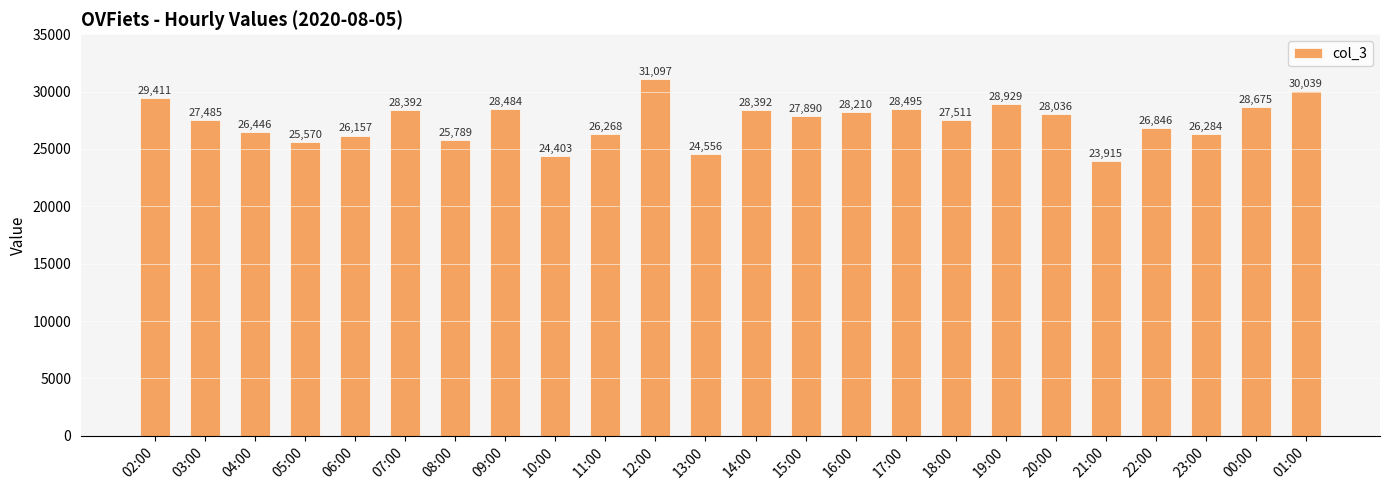

What is the label of the 11th bar from the right?

15:00